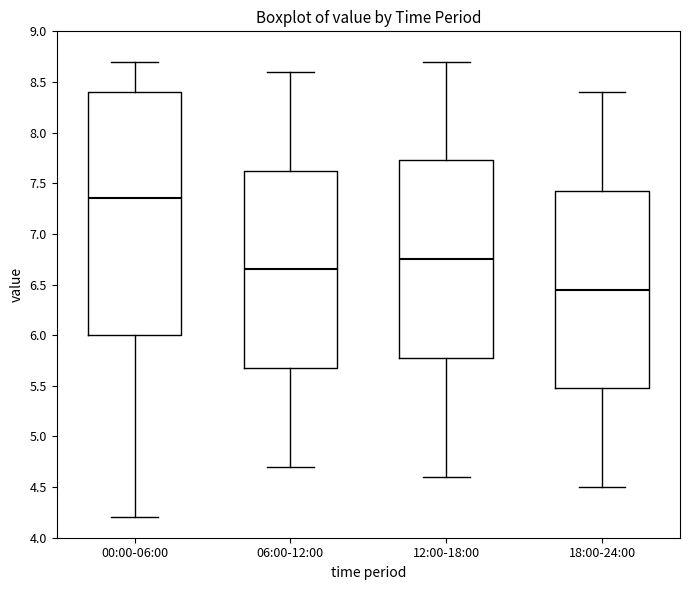

Which box is the tallest, from its lower edge to its upper edge?

00:00-06:00